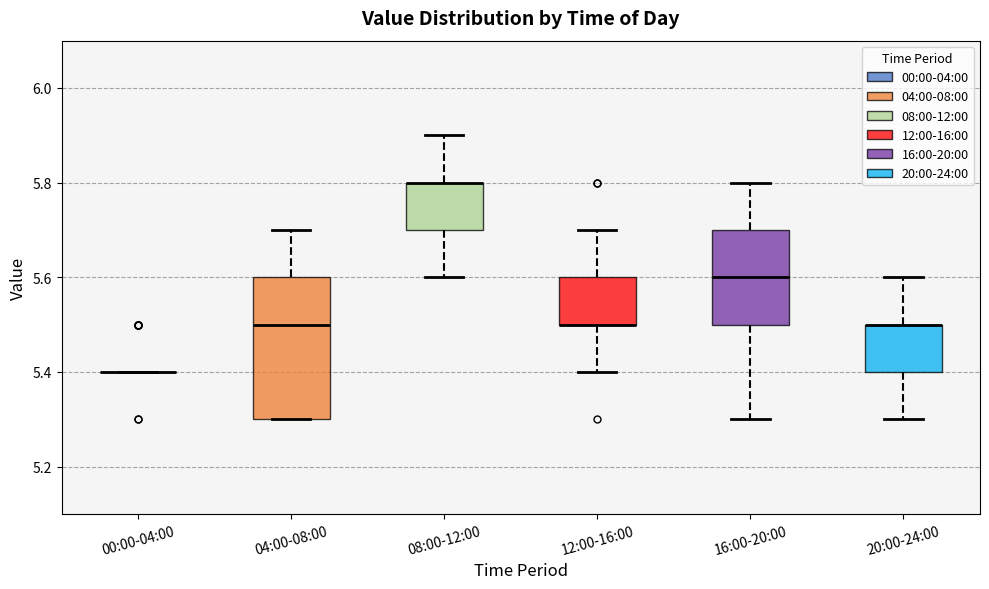

Where does the upper whisker of the box for 08:00-12:00 end on the y-axis? The values are not printed on the chart, so give them approximately, as read against the axis.

5.9